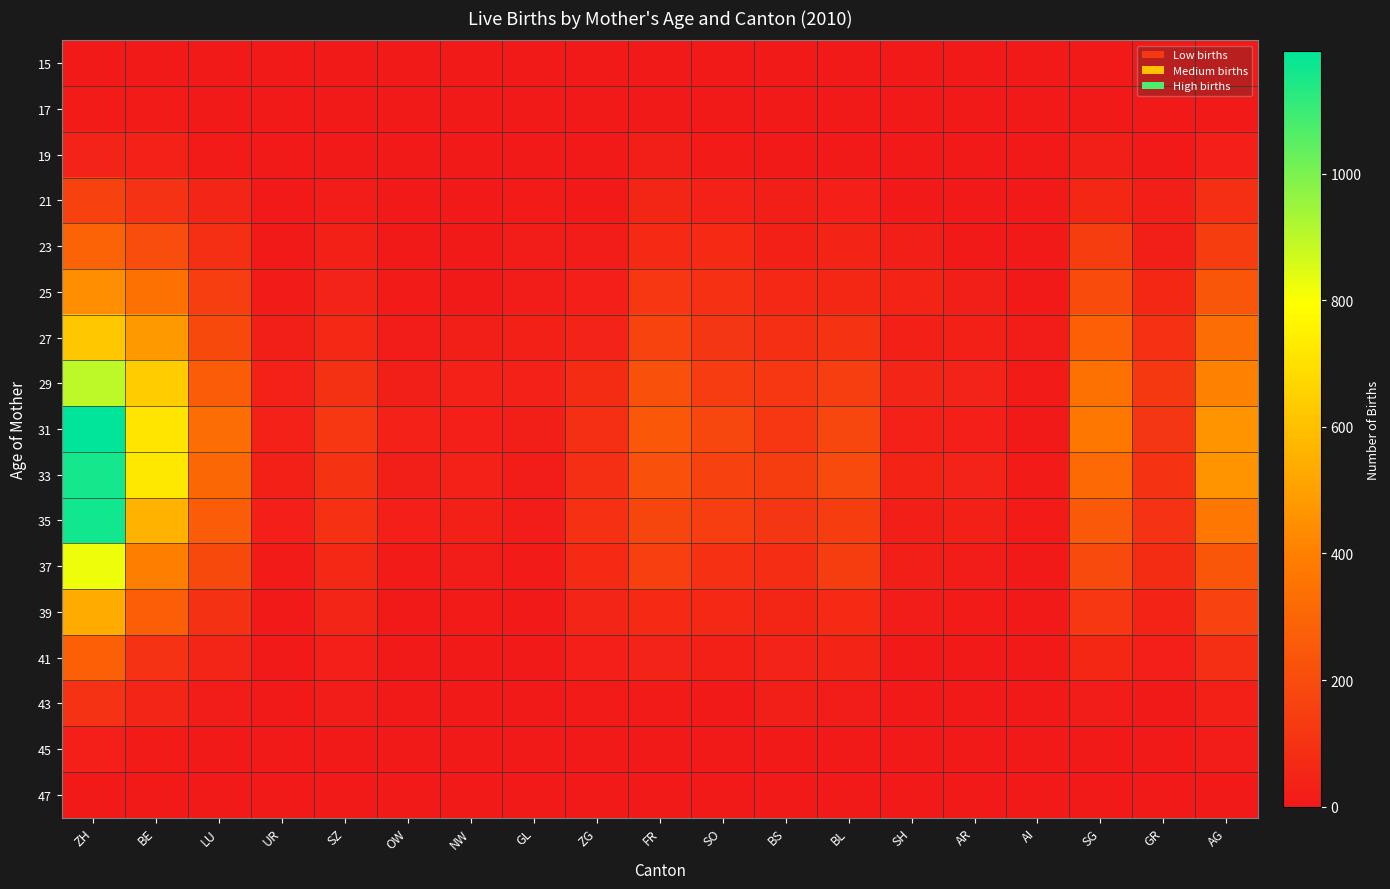

Which has a higher value, BE or GR?

BE